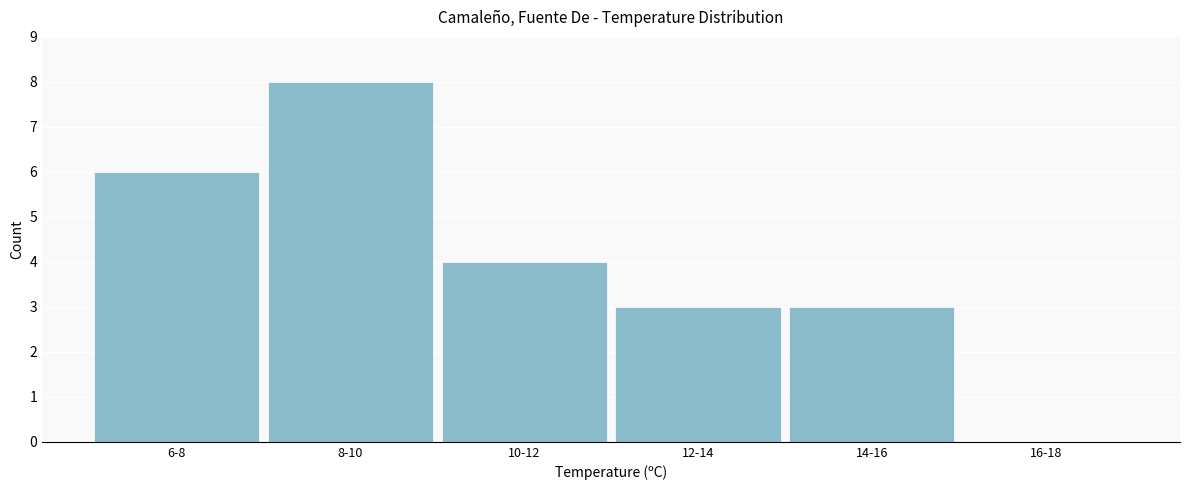

Reading left to right, what are all the values shown in this chart?

6-8=6	8-10=8	10-12=4	12-14=3	14-16=3	16-18=0